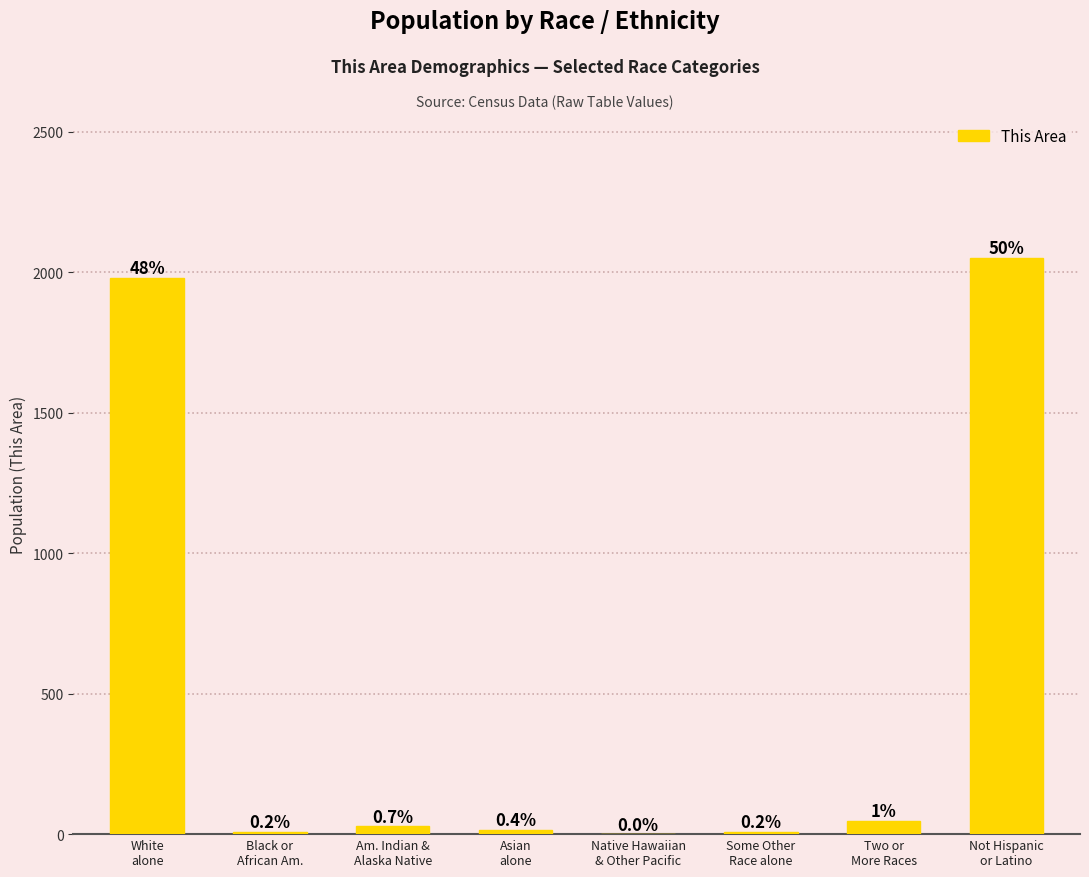

How many bars are there in total?

8